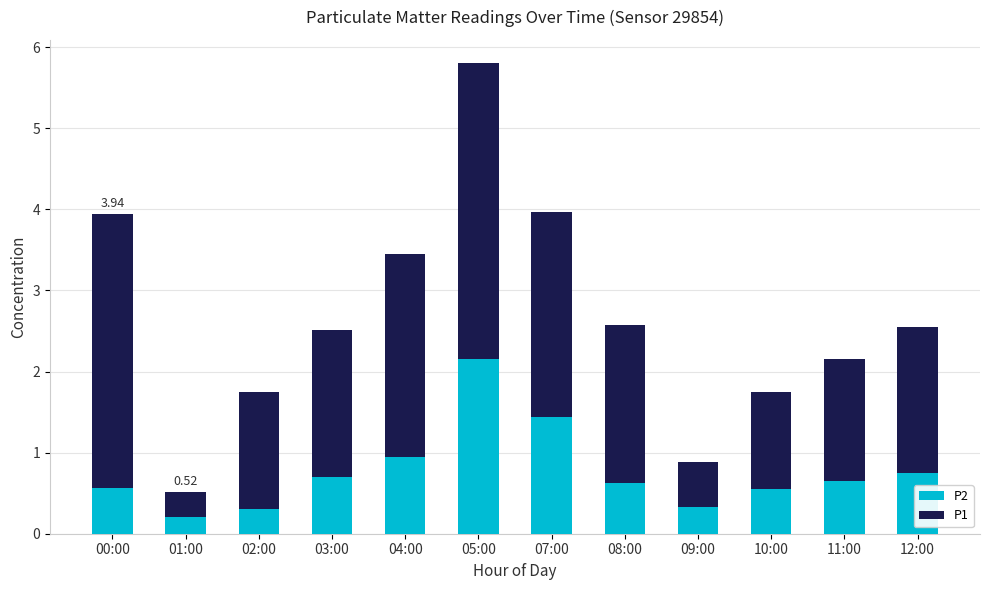

What is the total value across all series at 09:00?

0.9